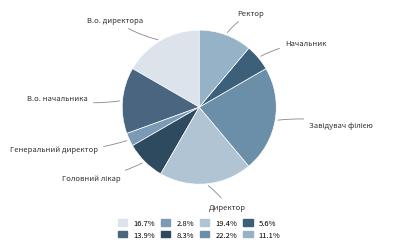

Does any single category account for the majority?

No